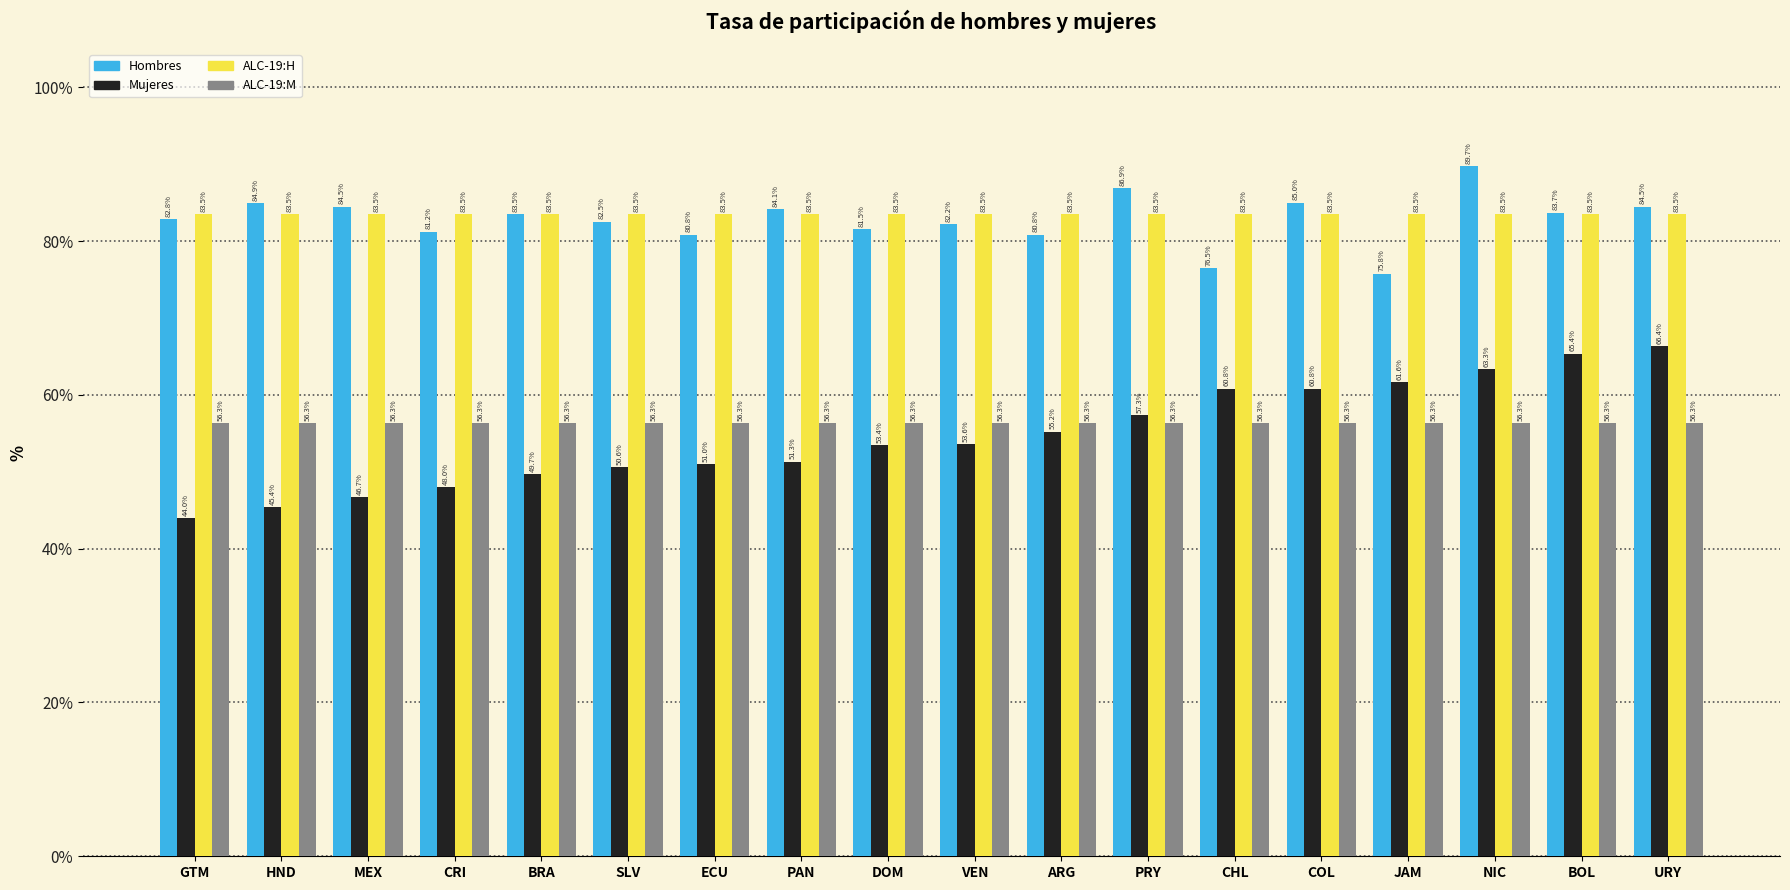

Between HND and CRI, which is larger?

HND